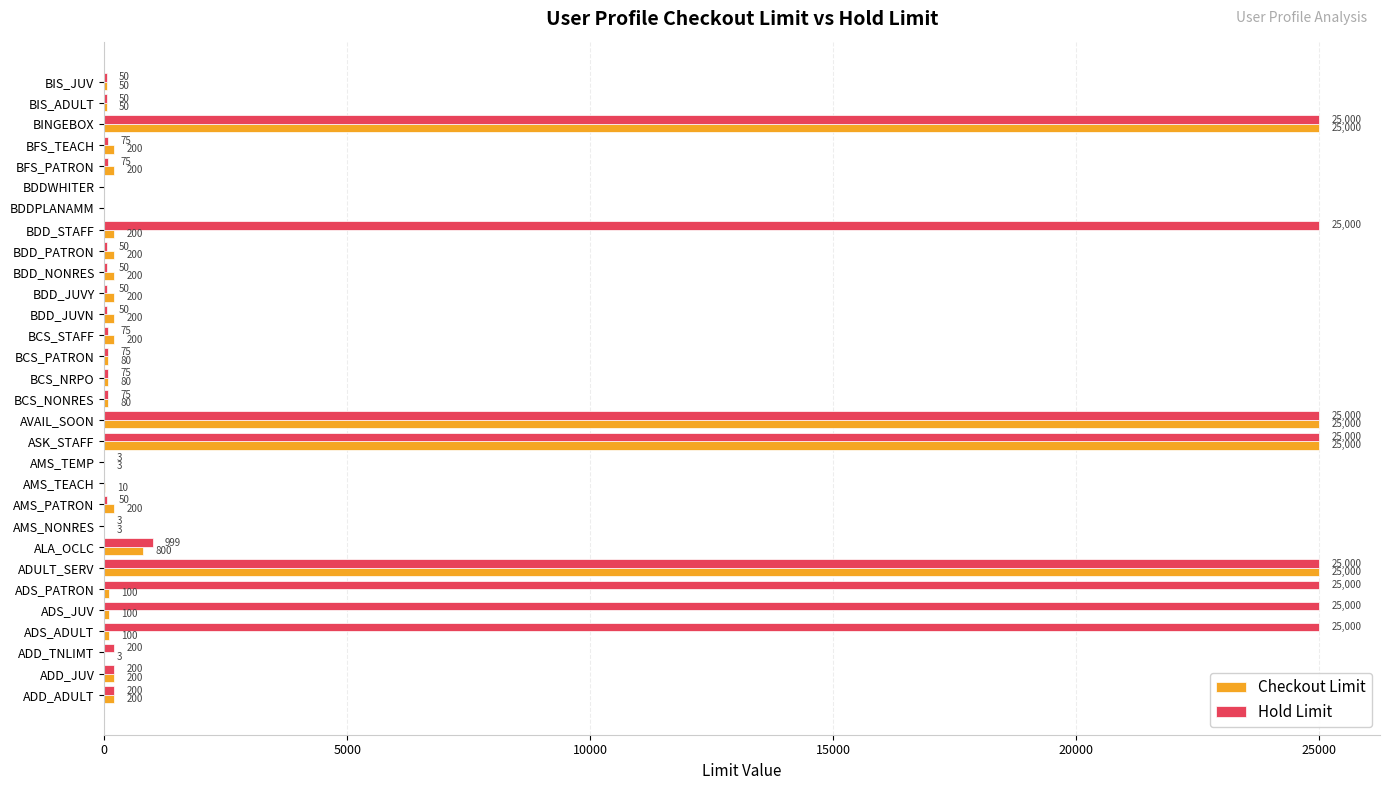

The value of Checkout Limit at ADD_TNLIMT is 3. True or false?

True